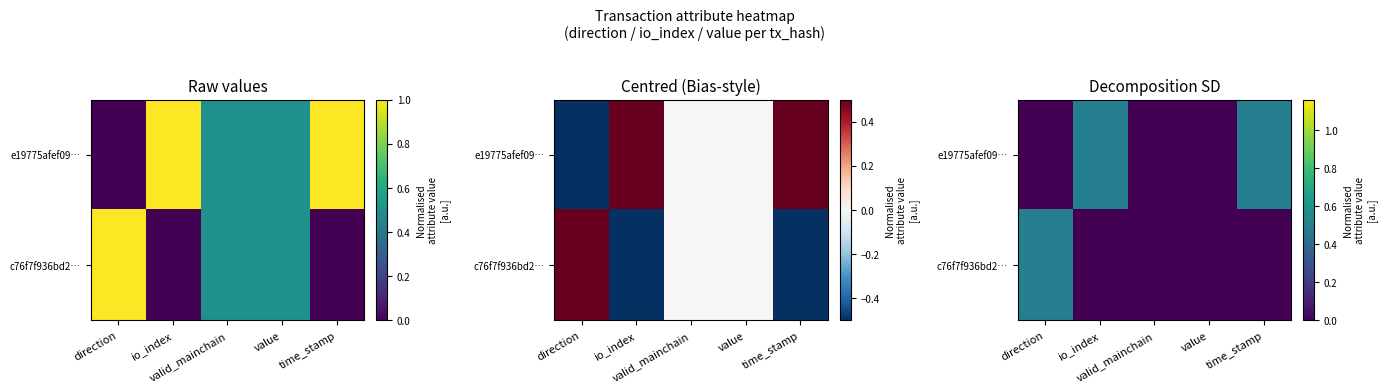

At which label is e19775afef09… closest to 0?

valid_mainchain